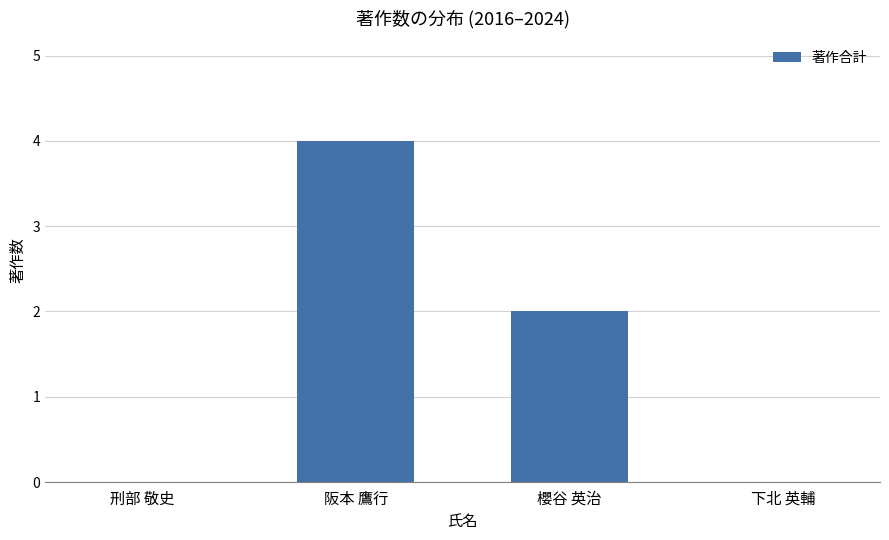

The chart shows a value of 4 at 阪本 鷹行. True or false?

True